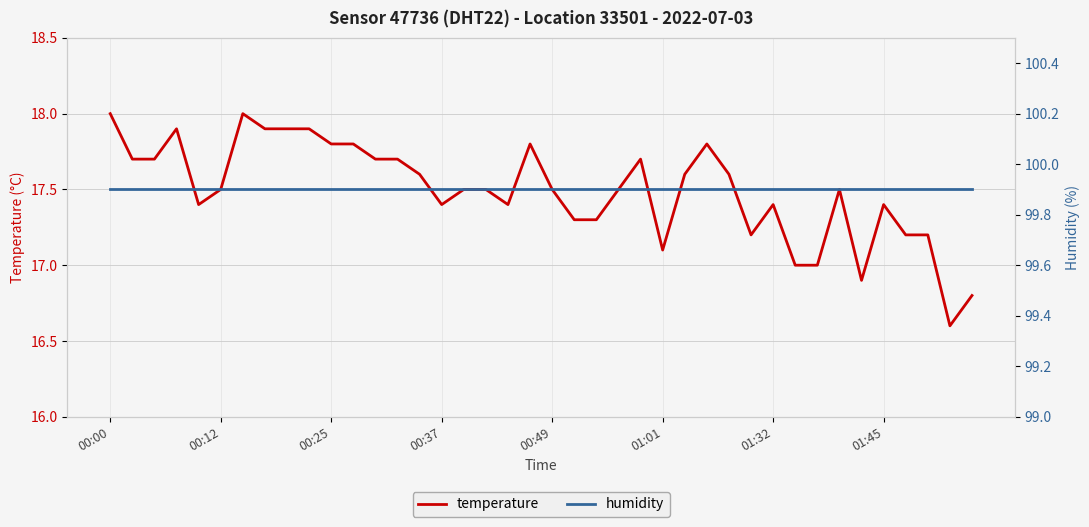

The value of humidity at 24 is 163.3. True or false?

False